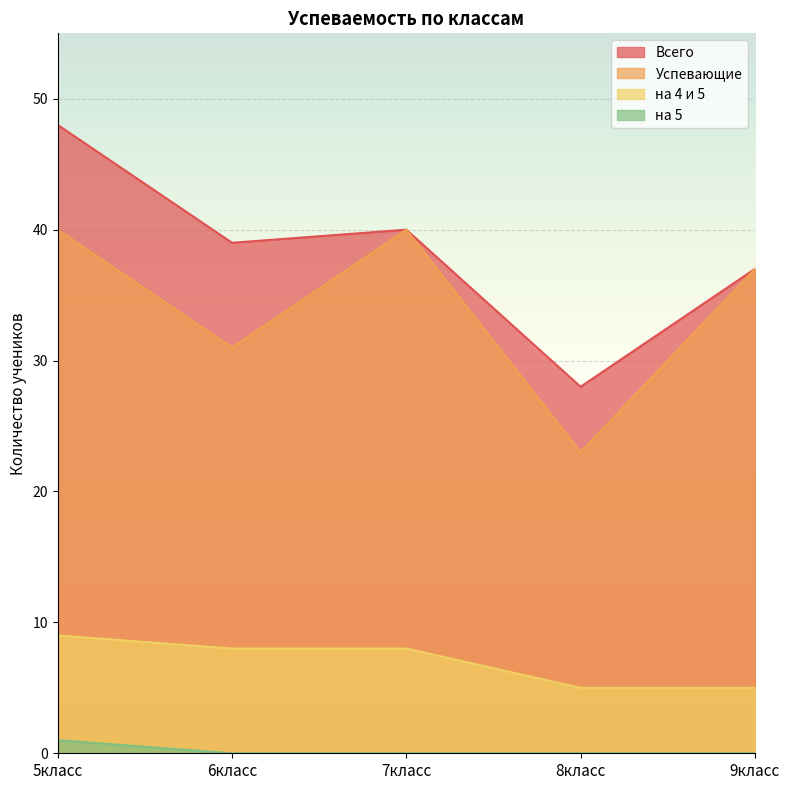

Is the value of на 5 at 5класс greater than the value of на 4 и 5 at 9класс?

No